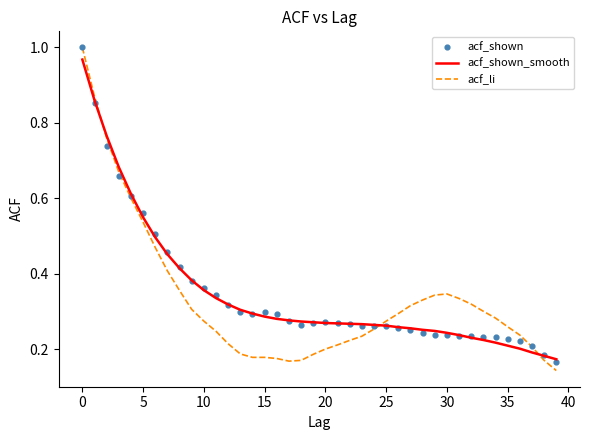

What are all the series names shown in the legend?

acf_shown_smooth, acf_li, acf_shown